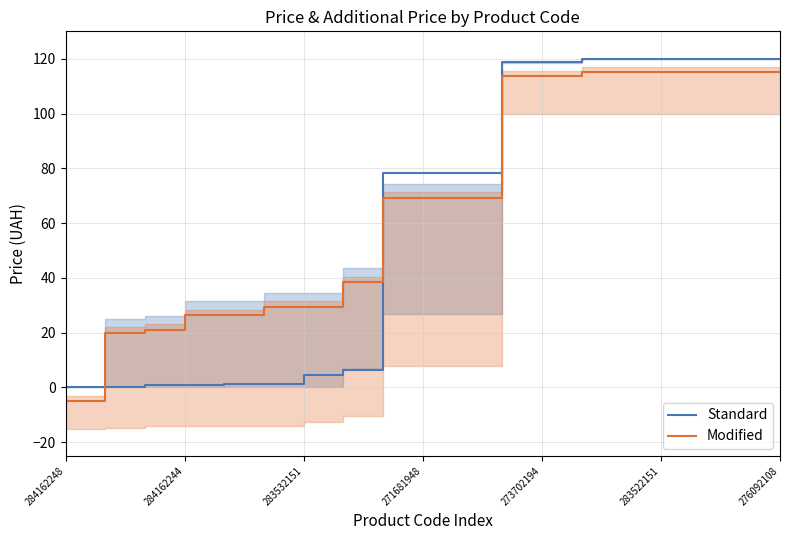

Is it true that Standard equals 4.4 at 283532151?

True